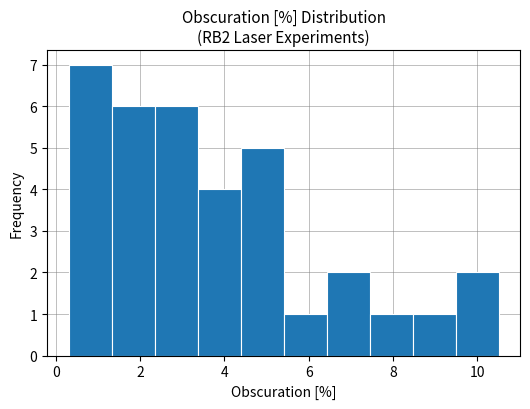

Reading left to right, list every bar in this chart as the range it spans on the x-axis followed by its height. Neither the bar edges nor the heights are printed on the chart, so give them approximately, as read against the axes.

0.30 to 1.32: 7
1.32 to 2.34: 6
2.34 to 3.36: 6
3.36 to 4.38: 4
4.38 to 5.40: 5
5.40 to 6.42: 1
6.42 to 7.44: 2
7.44 to 8.46: 1
8.46 to 9.48: 1
9.48 to 10.50: 2